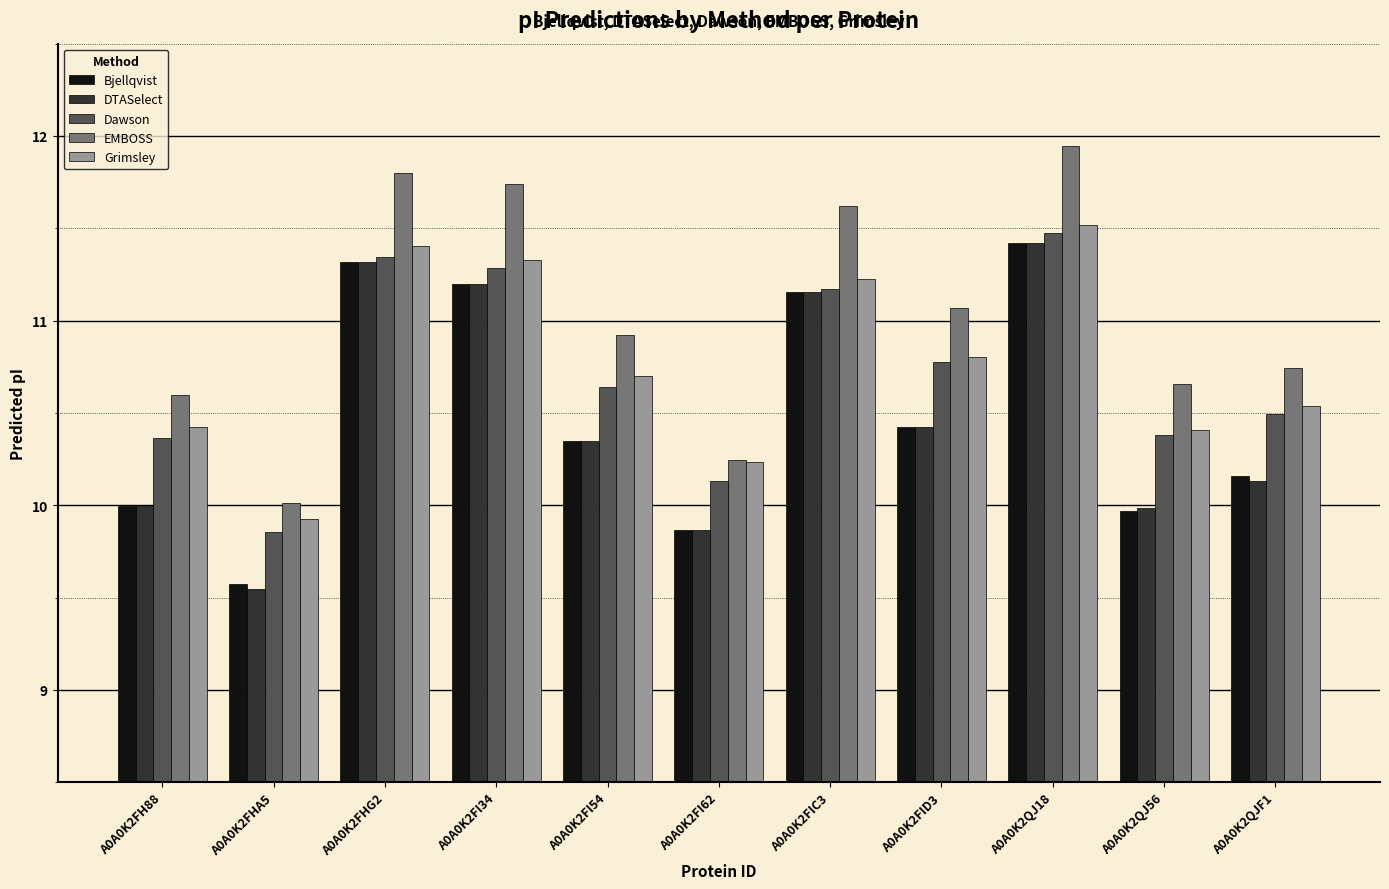

The value of Dawson at A0A0K2FH88 is 3.2. True or false?

False